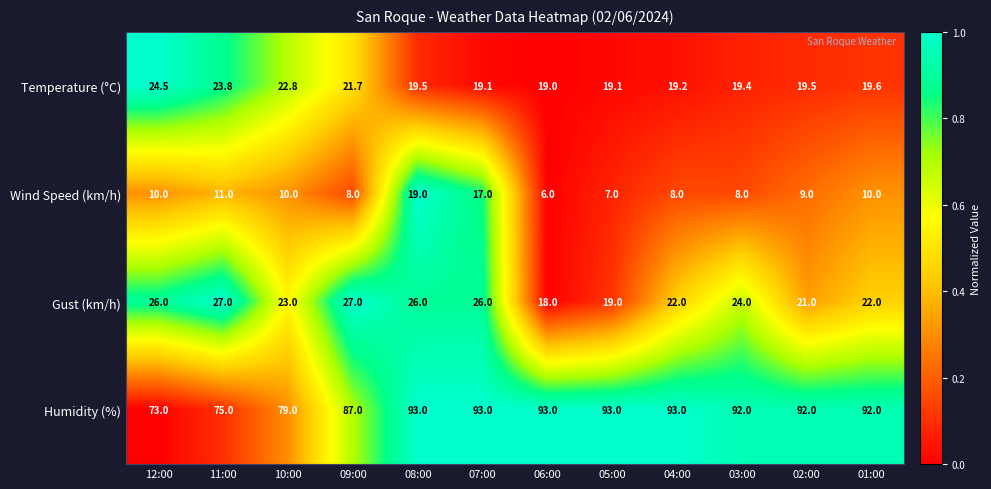

The Wind Speed (km/h) series shows 5.3 at 08:00. True or false?

False